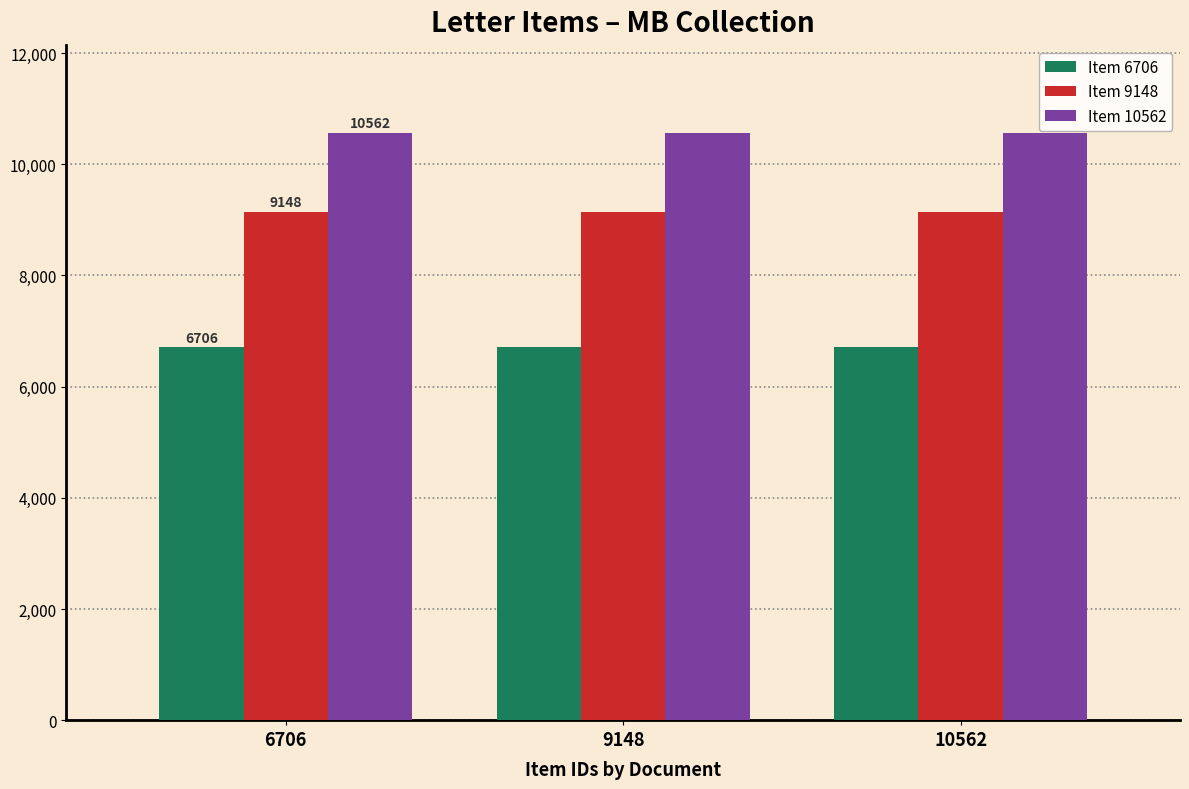

Are the bars horizontal?

No